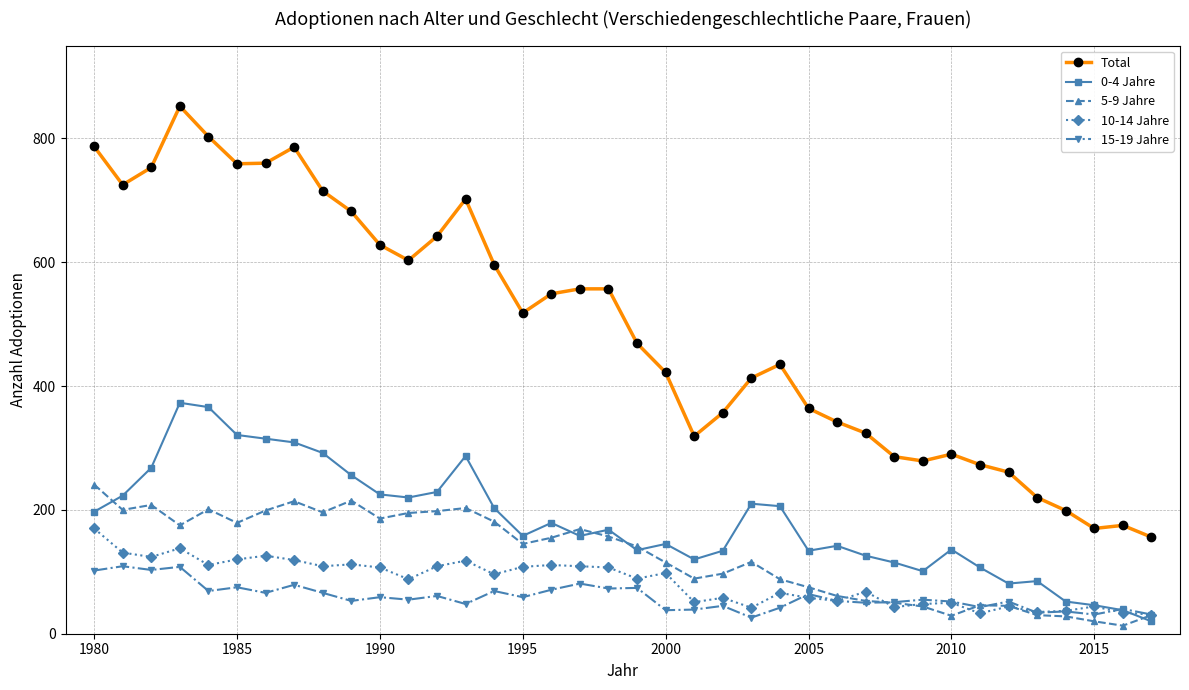

True or false: Total and 5-9 Jahre intersect in this chart.

False